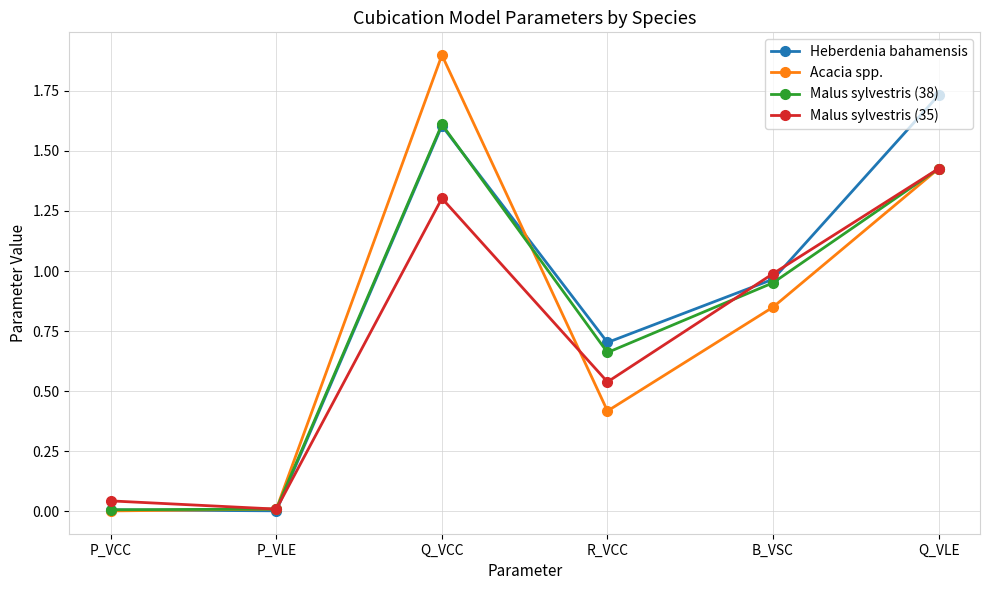

Which category has the highest value in the Malus sylvestris (38) series?

Q_VCC